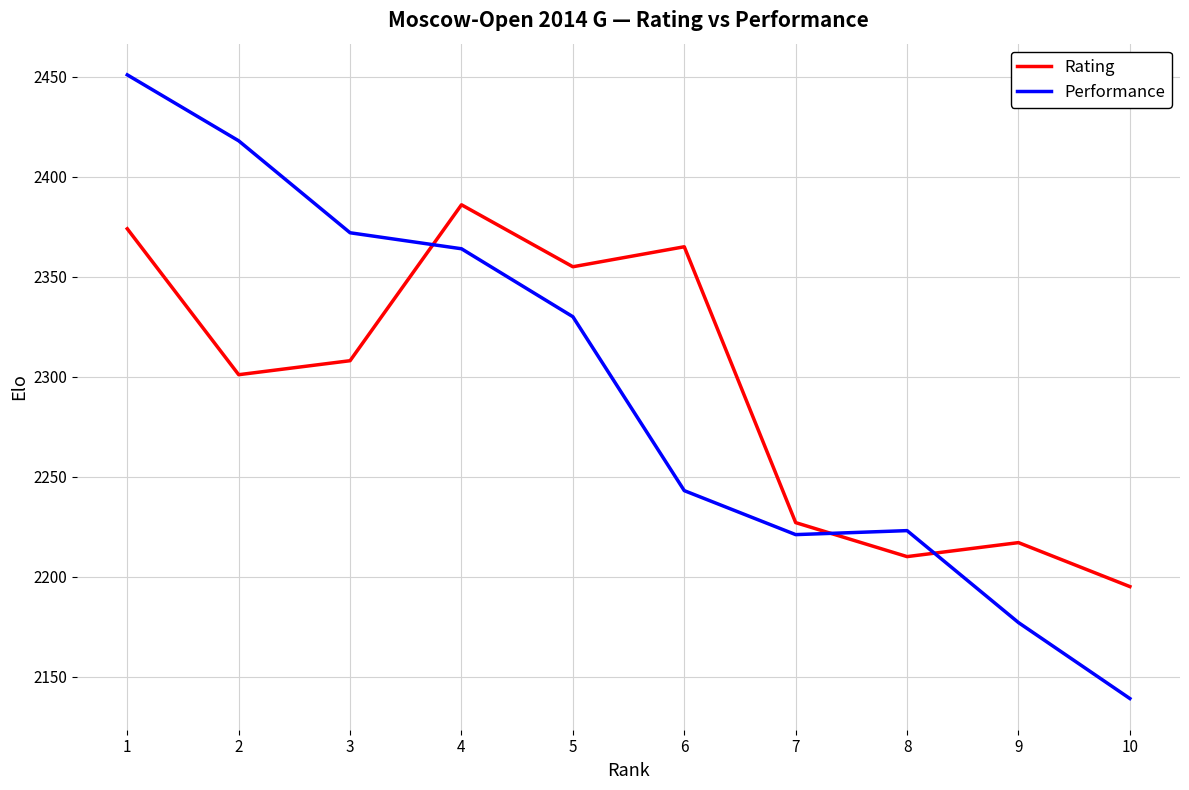

Which category has the lowest value in the Rating series?

10